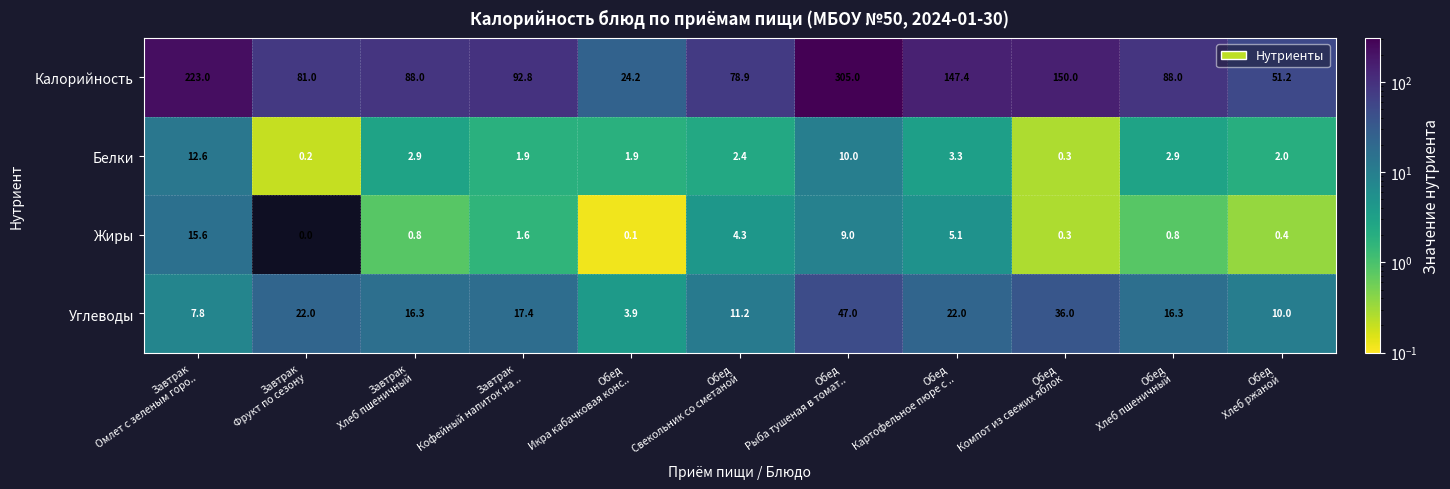

At which category is the sum across all series the highest?

Обед
Рыба тушеная в томат..